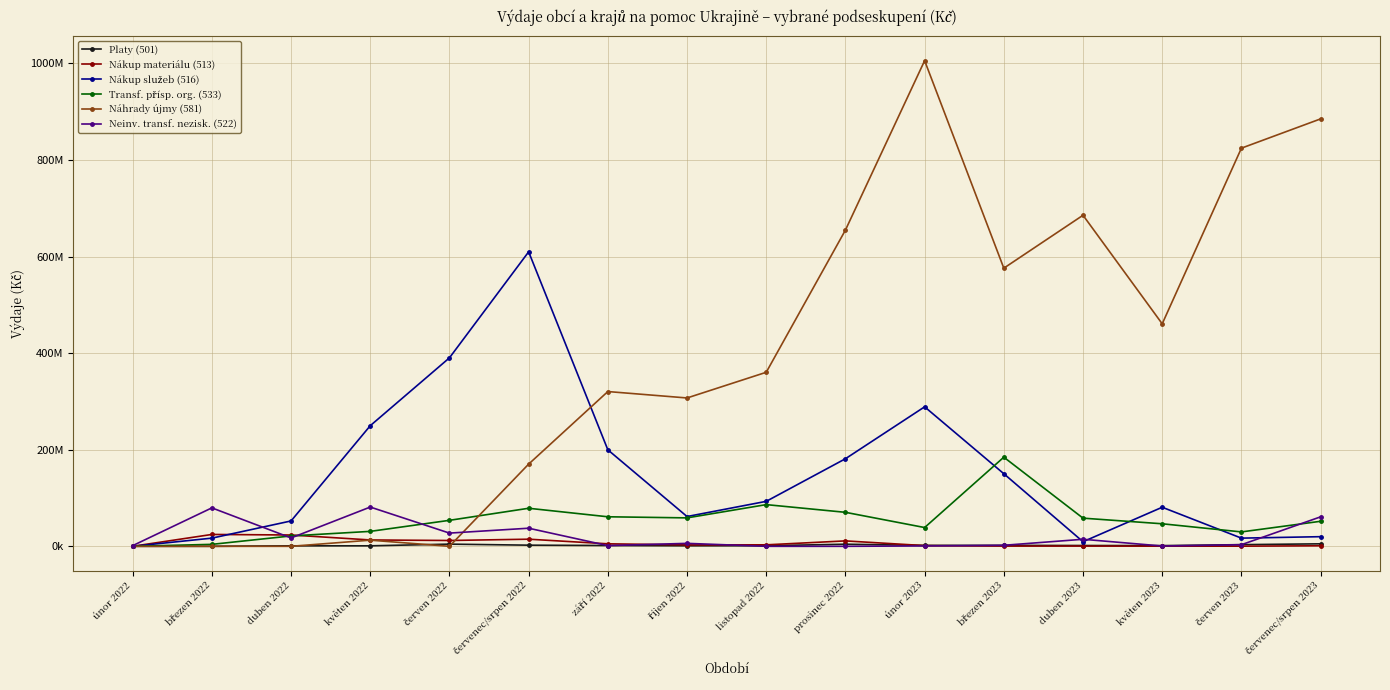

True or false: Nákup služeb (516) has a value of 142800724.3 at červen 2022.

False